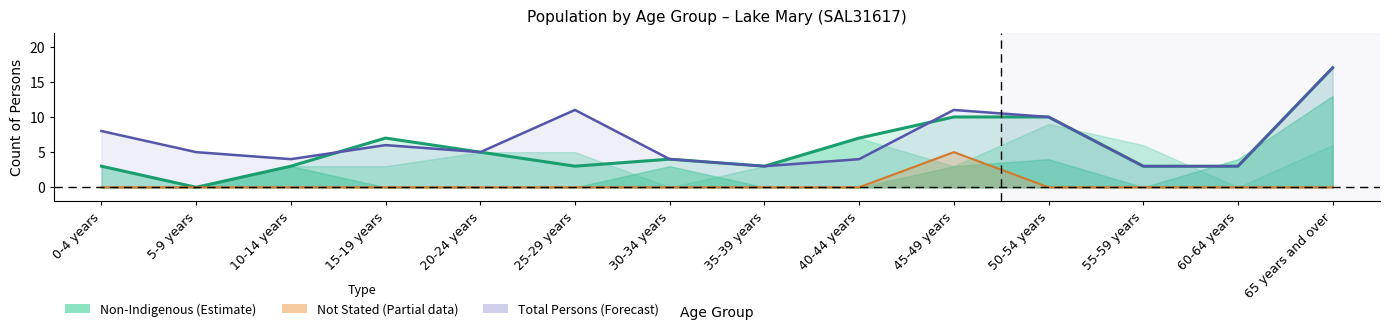

True or false: Indigenous Status Not Stated Persons and Total Persons intersect in this chart.

False